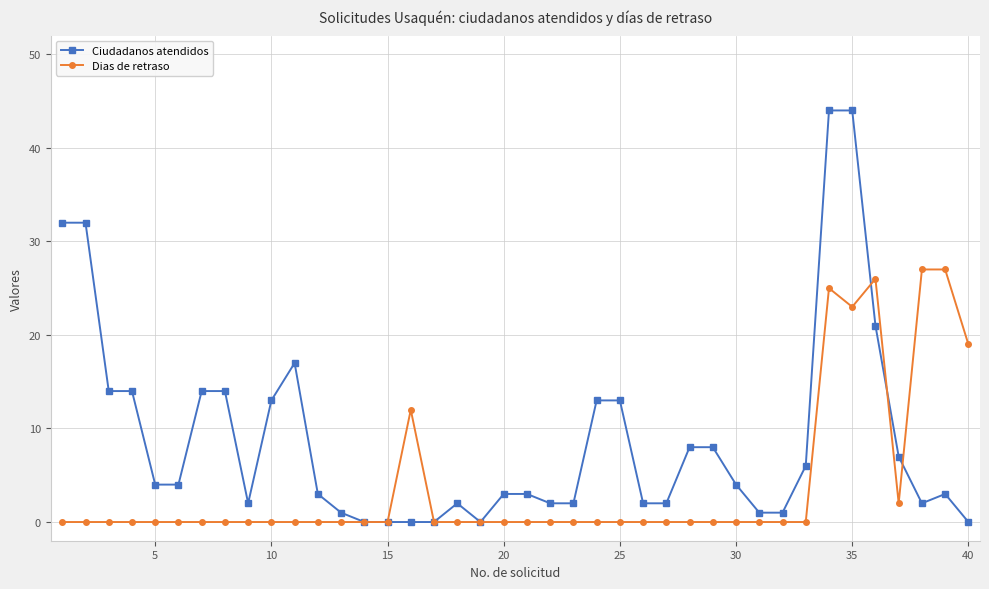

Which series has the largest total across all categories?

Ciudadanos atendidos